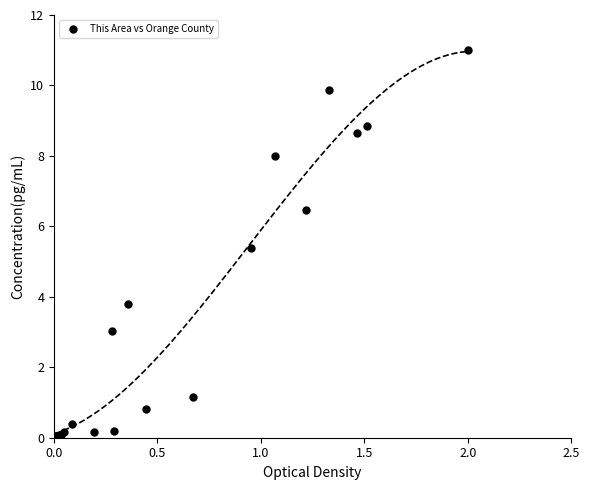

What Y value in the scatter plot is closest to 5?

5.4